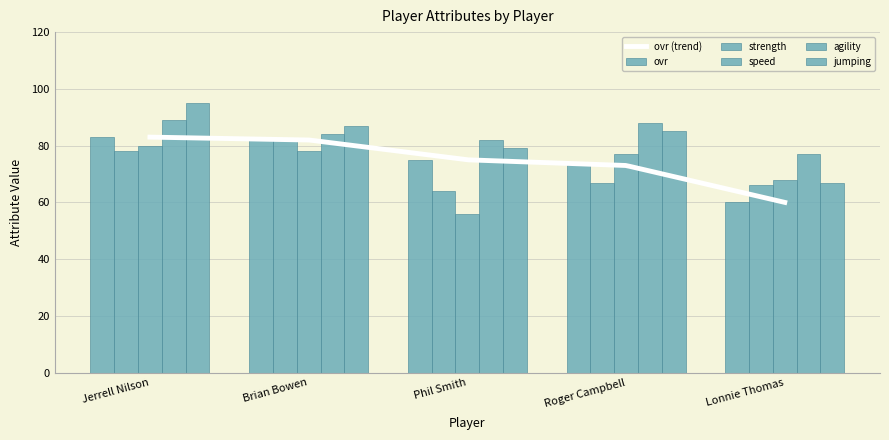

What is the difference between the highest and lowest values at Jerrell Nilson?

17